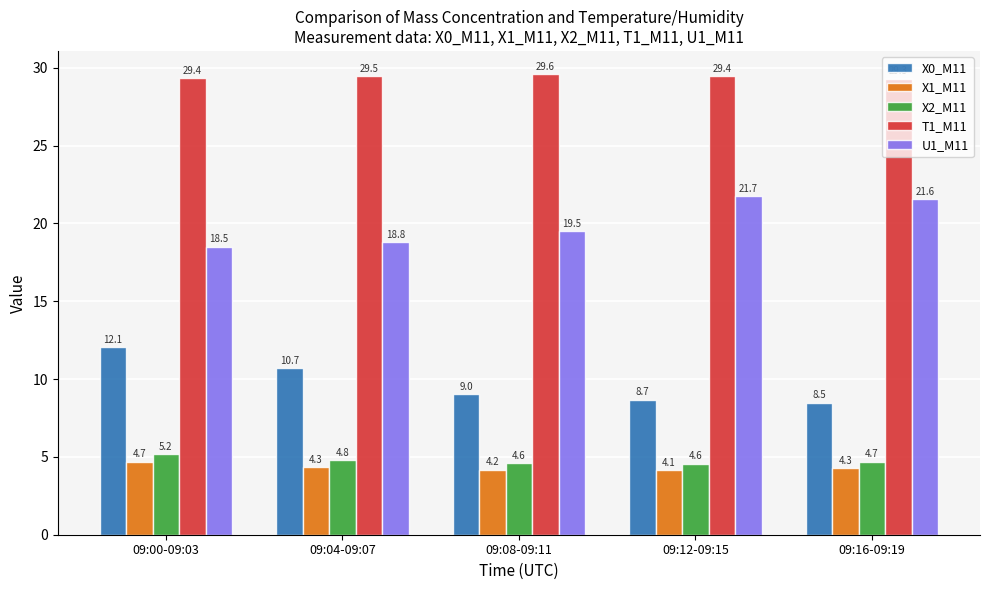

Which series has the widest spread of values?

X0_M11